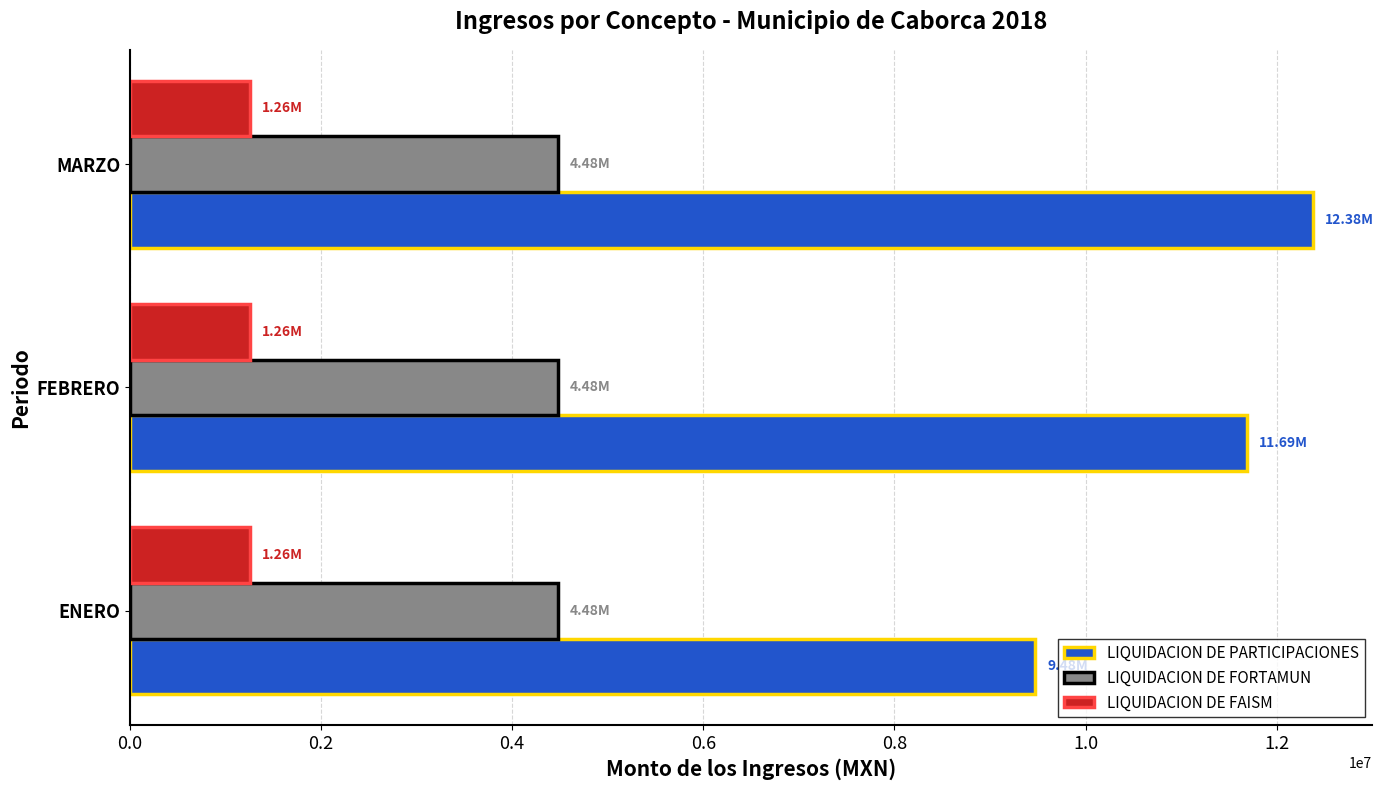

List the labels in order of LIQUIDACION DE PARTICIPACIONES value, largest first.

MARZO, FEBRERO, ENERO